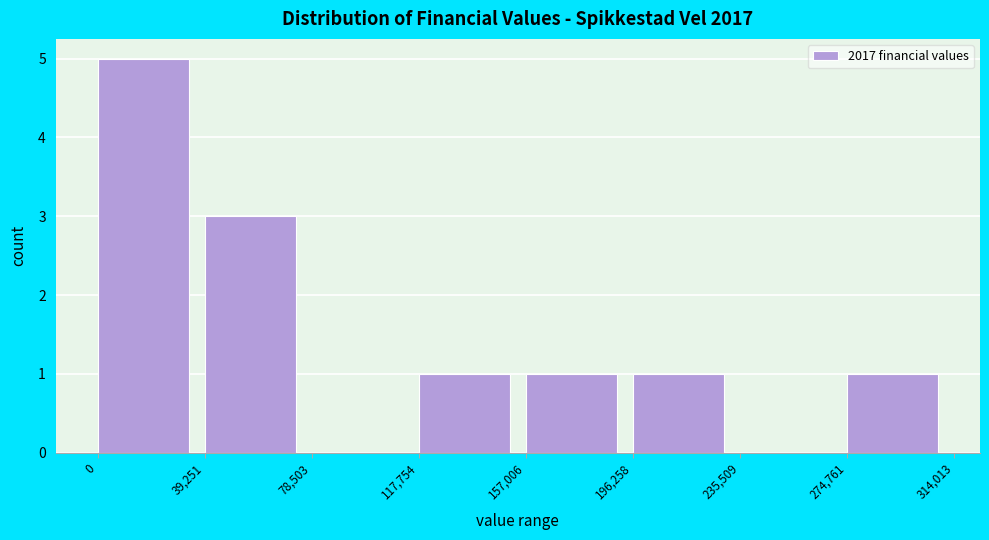

How tall is the bar that spans 0 to 39,251 on the x-axis? The values are not printed on the chart, so give them approximately, as read against the axis.

5